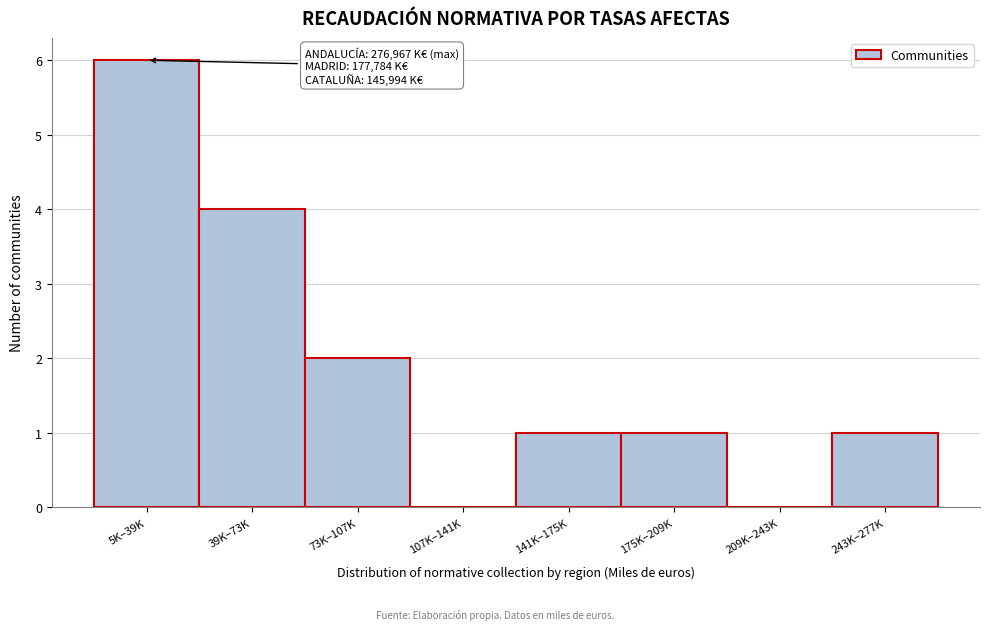

Reading left to right, what are all the values shown in this chart?

5K–39K=6	39K–73K=4	73K–107K=2	107K–141K=0	141K–175K=1	175K–209K=1	209K–243K=0	243K–277K=1